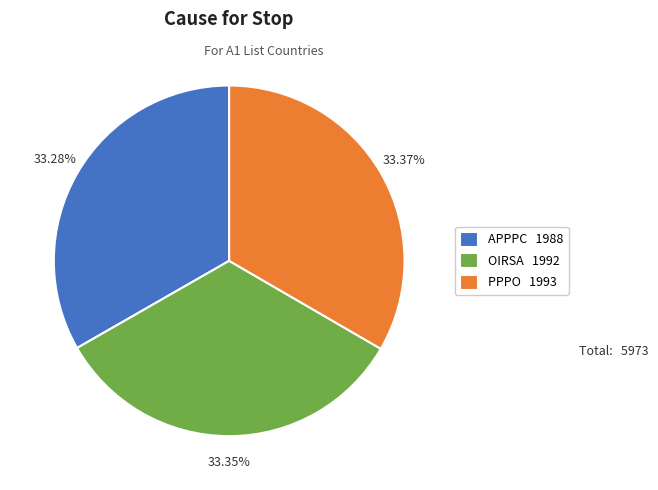

Approximately how many times larger is the value at PPPO 1993 compared to APPPC 1988?

1.0